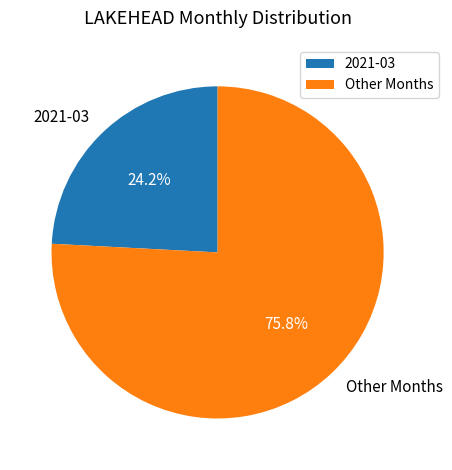

Combined, do 2021-03 and Other Months account for over 50%?

Yes